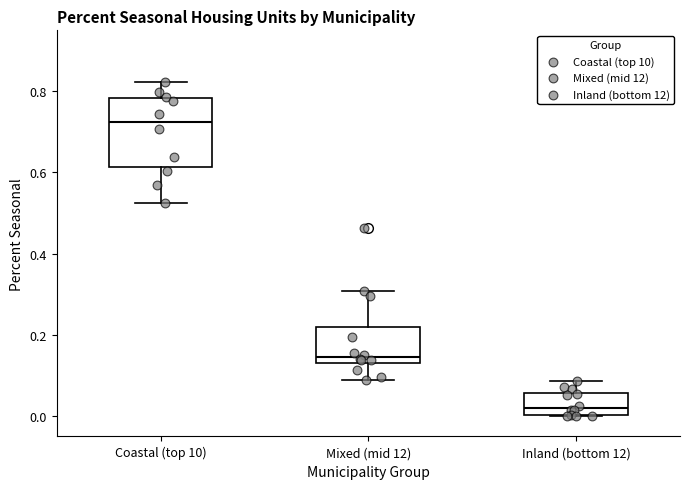

Reading left to right, transcribe this box plot: for each box, give where its median line is, the range the box spans, and where its two whiskers end, as read against the y-axis. The values are not printed on the chart, so give them approximately, as read against the axis.

Coastal (top 10): median 0.72, box 0.62 to 0.78, whiskers 0.52 to 0.82
Mixed (mid 12): median 0.14 (just above the box's lower edge), box 0.14 to 0.22, whiskers 0.08 to 0.30
Inland (bottom 12): median 0.02, box 0.00 to 0.06, whiskers 0.00 to 0.08